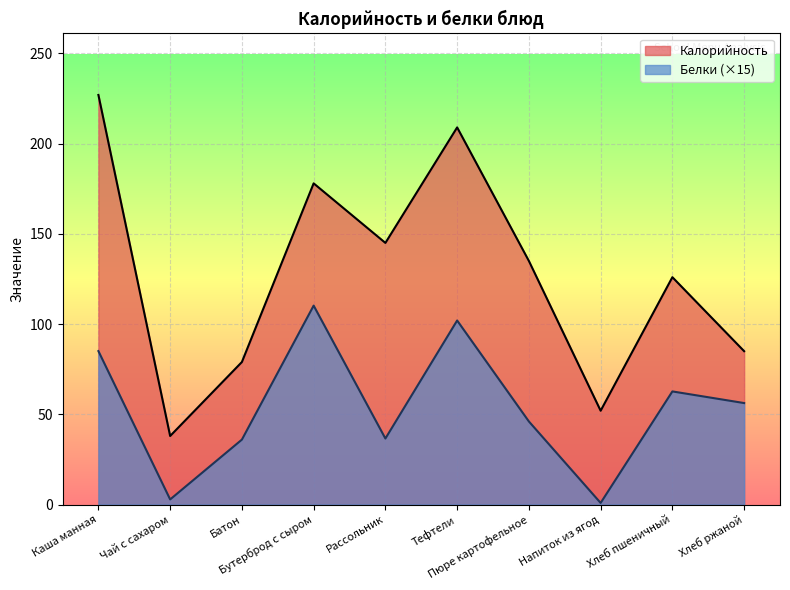

What is the label of the 2nd point from the left?

Чай с сахаром